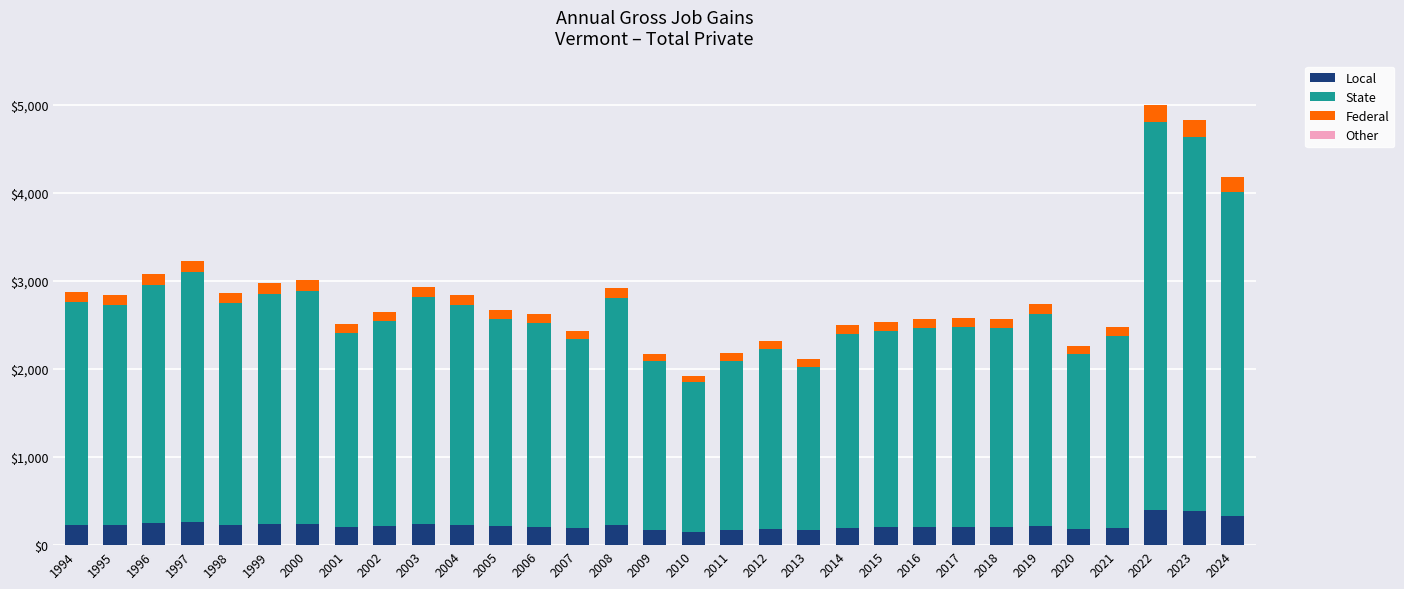

What is the sum of all Local values?

6987.5